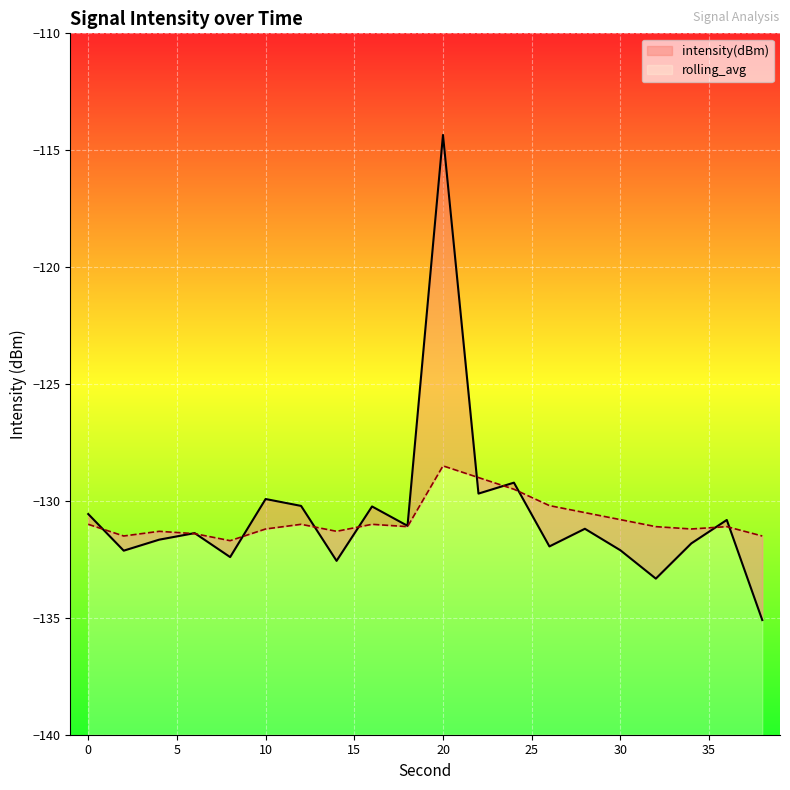

How many lines are shown in the chart?

2